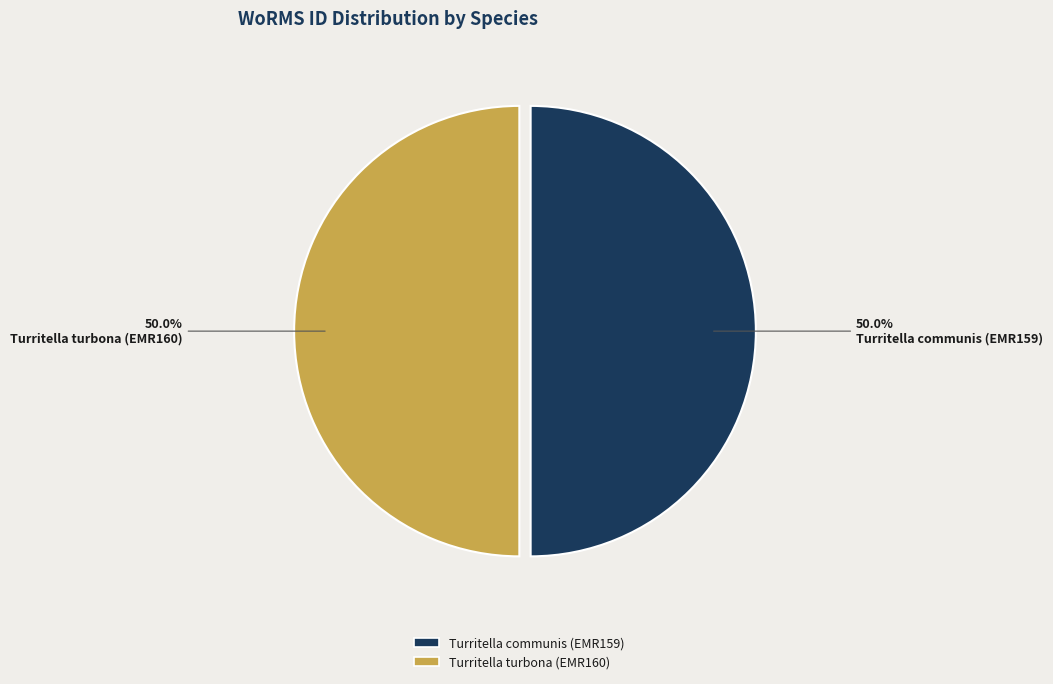

Combined, do Turritella turbona (EMR160) and Turritella communis (EMR159) account for over 50%?

Yes